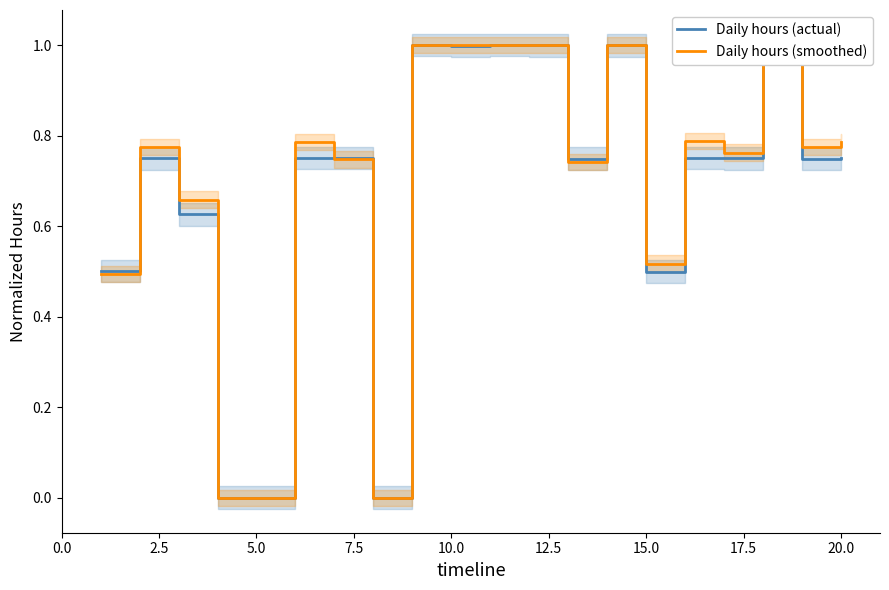

True or false: Daily hours (actual) has more than 0 interior local peaks.

True